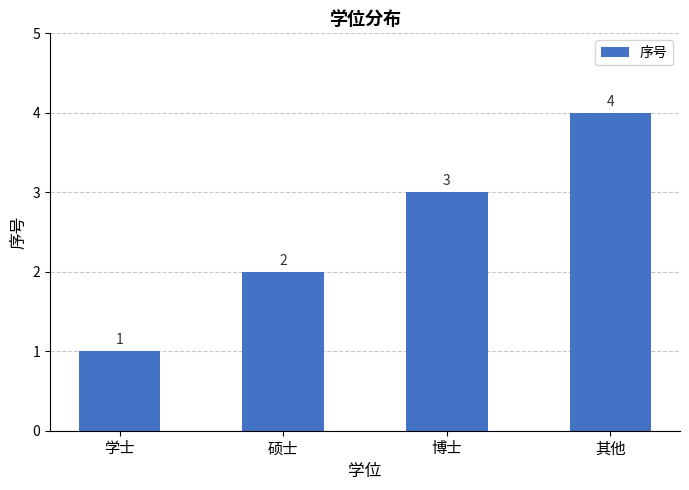

Which has a higher value, 硕士 or 博士?

博士